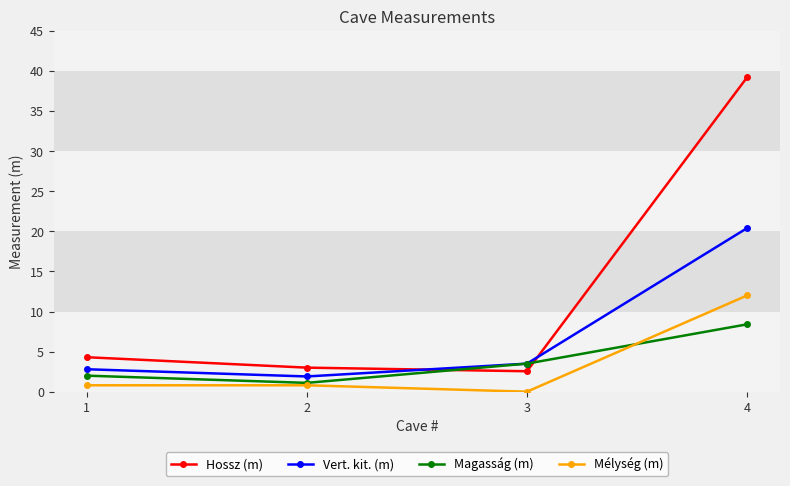

List the labels in order of Vert. kit. (m) value, smallest first.

2, 1, 3, 4